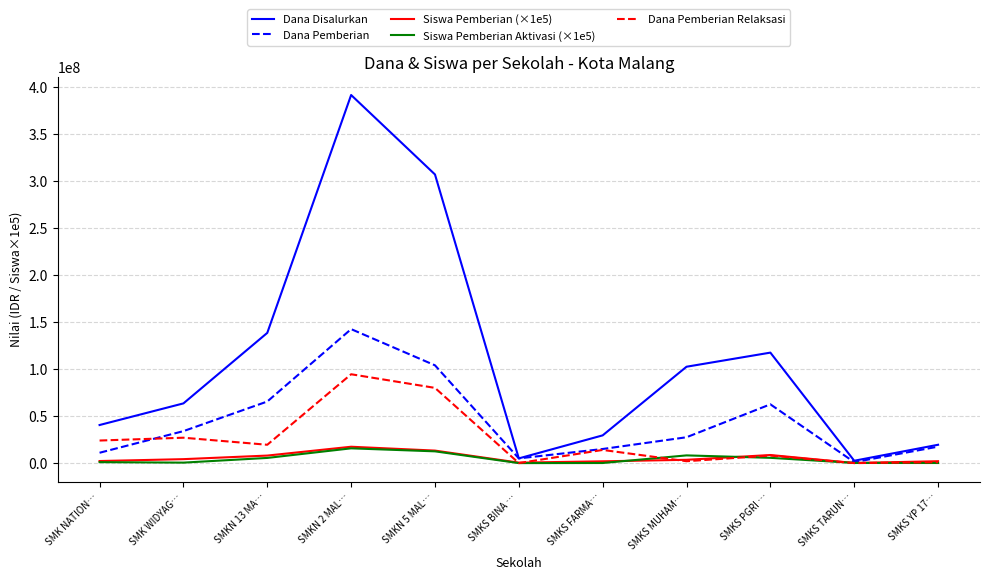

What is the sum of all Dana Pemberian values?

485500000